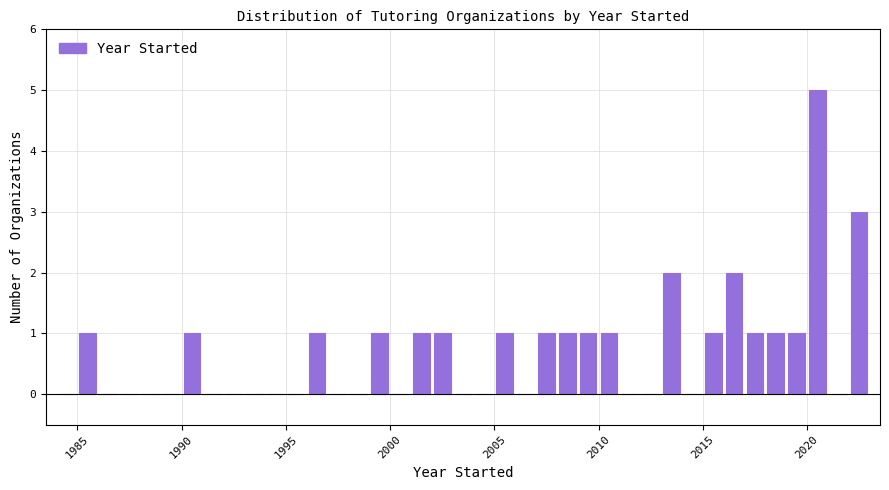

Around what value on the x-axis is the tallest bar? Give the approximate position of its centre, as read against the axis.

2020.5